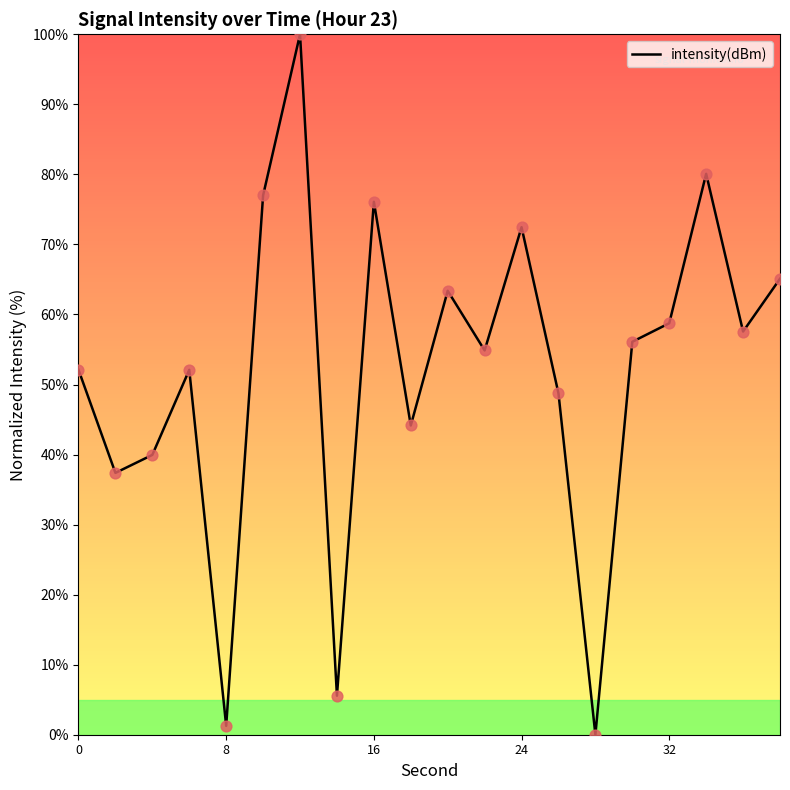

What is the difference between the maximum and minimum values?

100.0